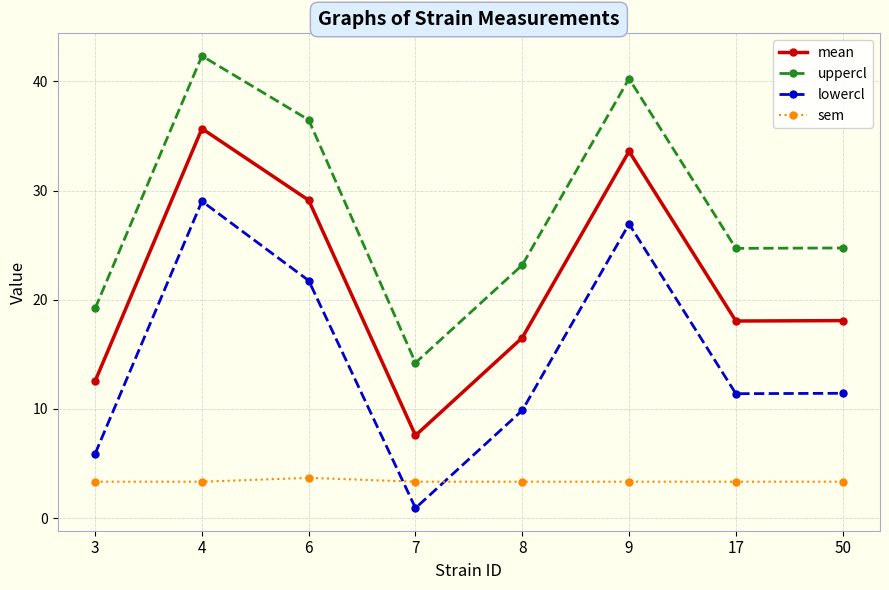

What is the difference between the highest and lowest values at 9?

36.9